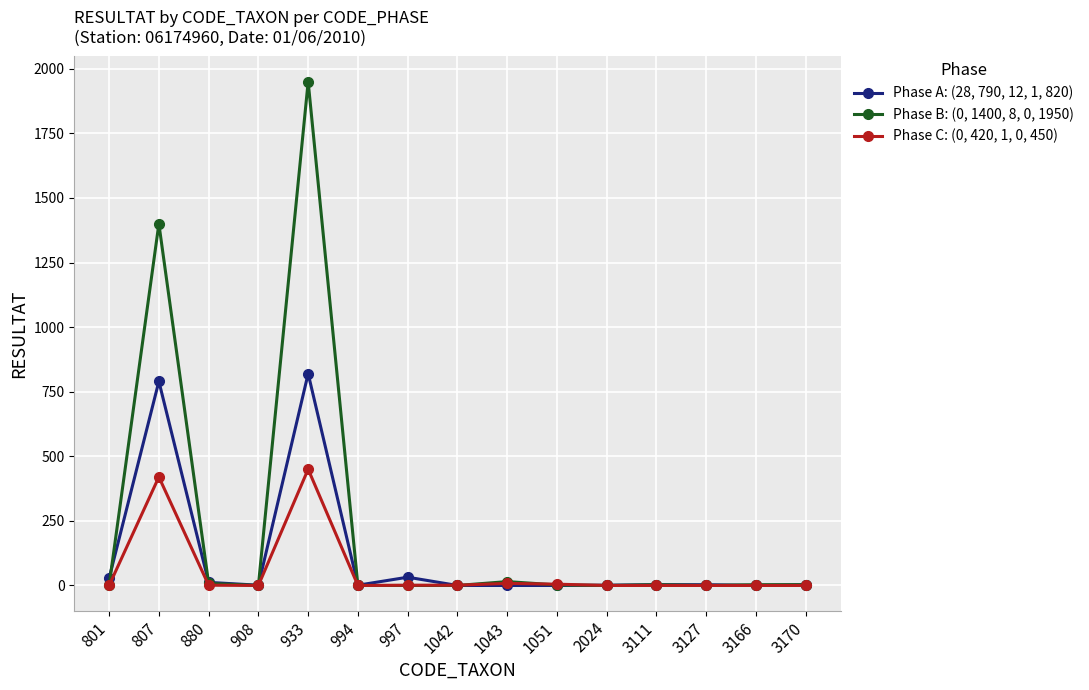

True or false: Phase B: (0, 1400, 8, 0, 1950) has a value of 3 at 3166.

True